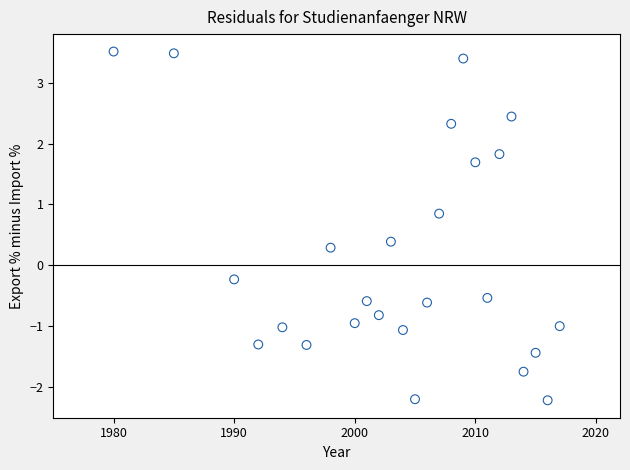

What is the range of Y values (max minus min)?

5.7